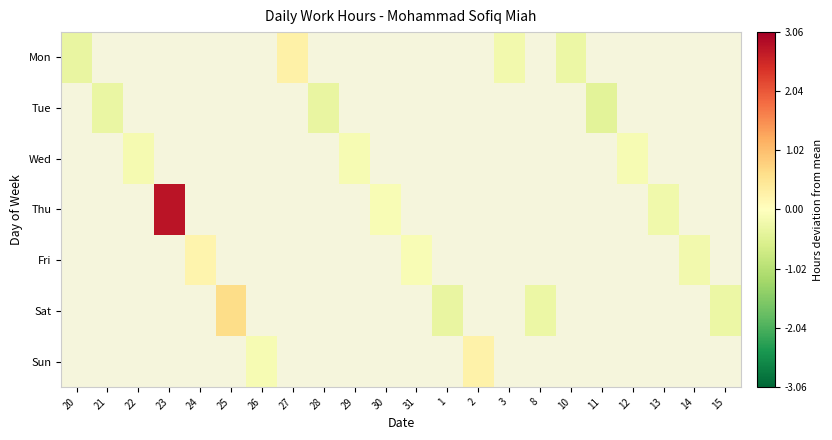

How many series are shown in this chart?

7